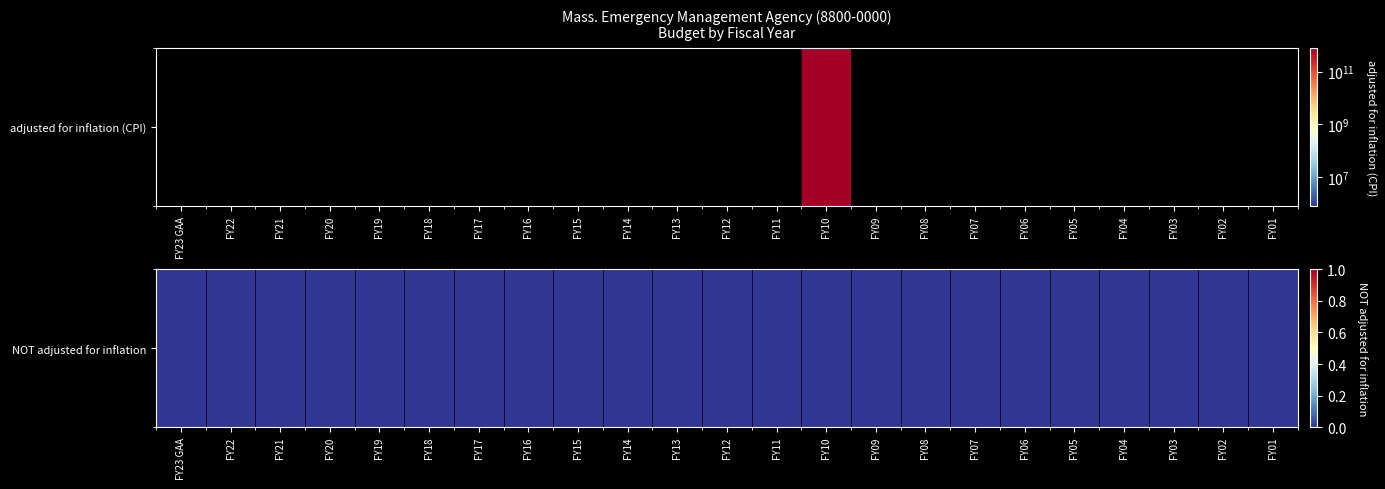

What is the difference between the maximum and minimum values?

779293575000